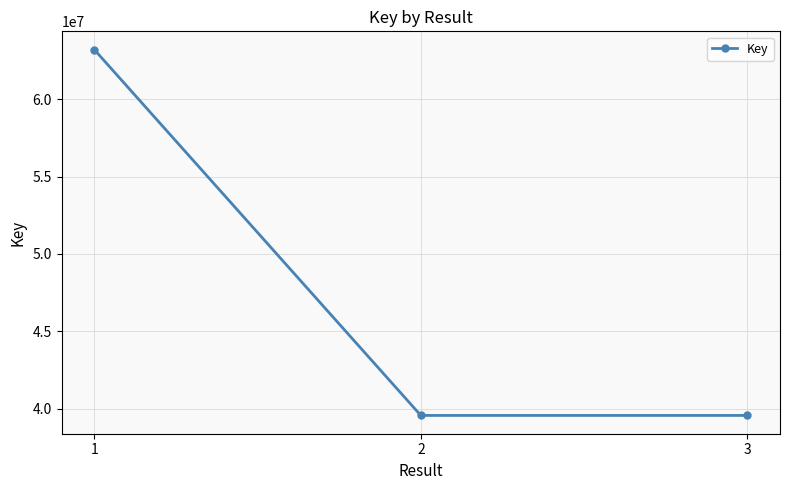

What is the smallest value displayed?

39554166